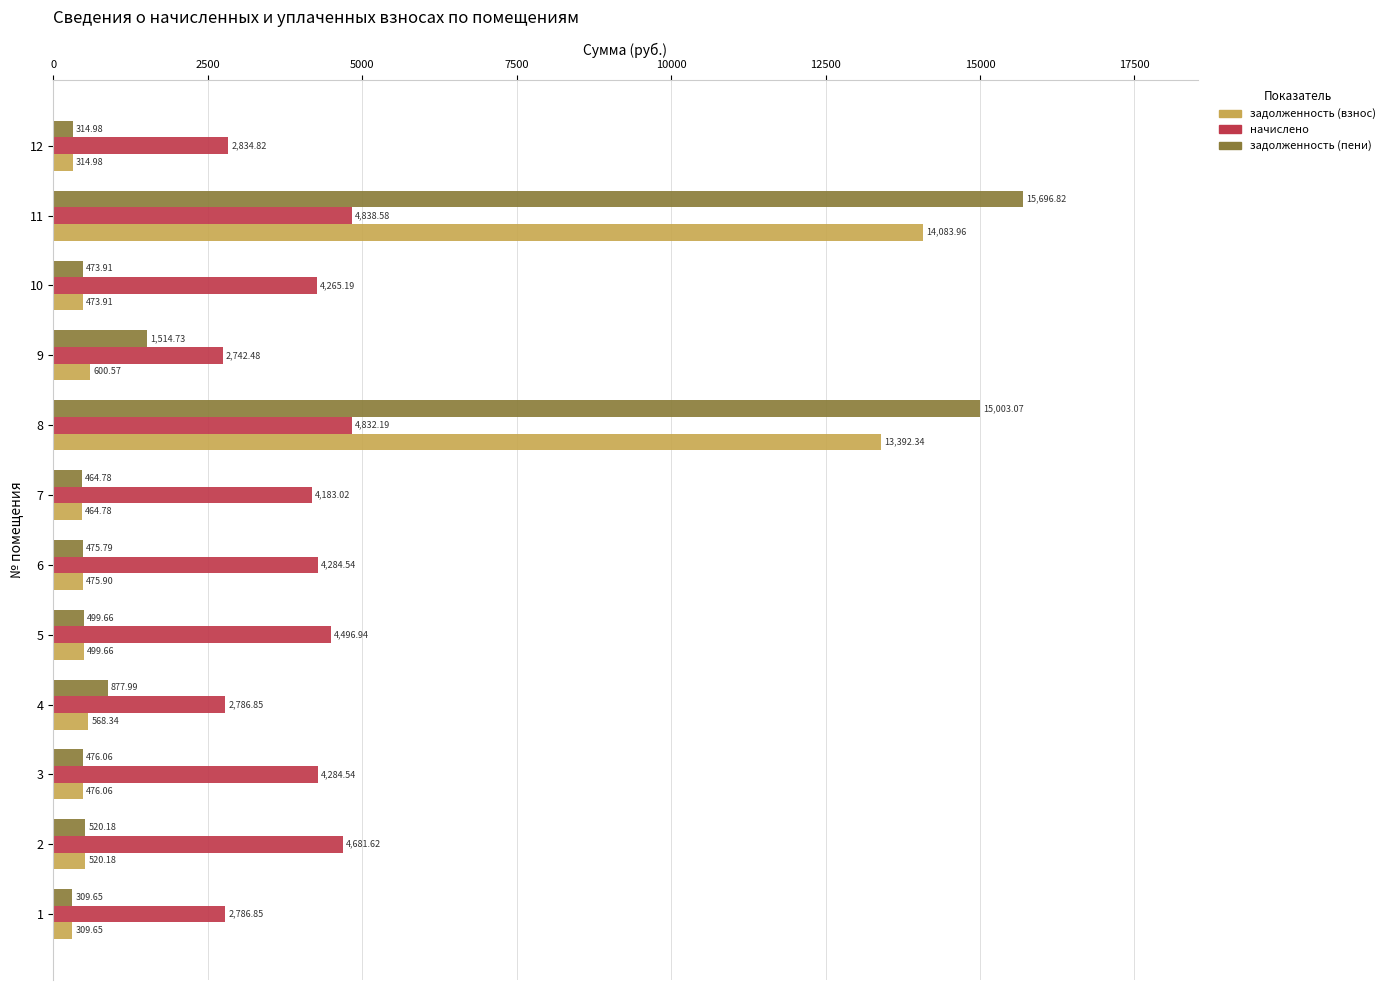

Which series has the largest total across all categories?

начислено